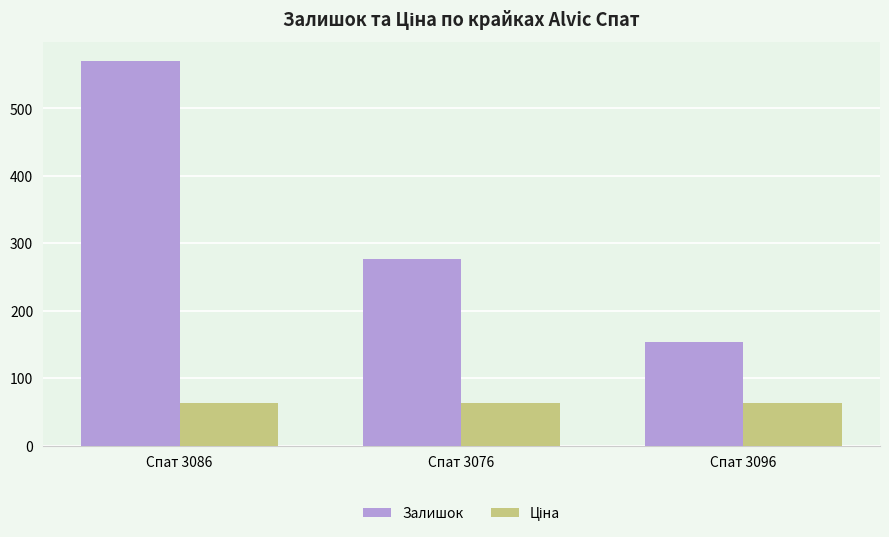

The value of Залишок at Спат 3076 is 277.0. True or false?

True